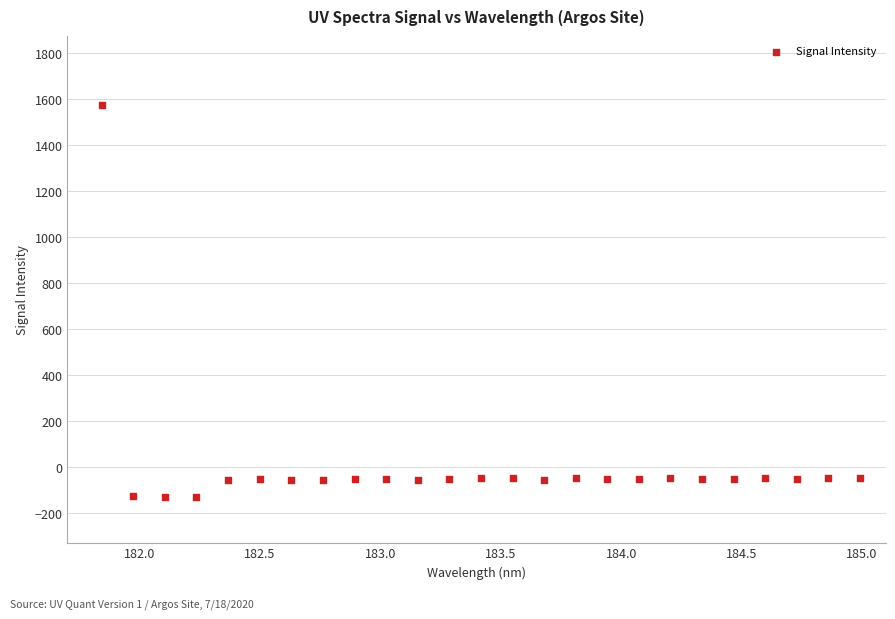

What is the range of X values (max minus min)?

3.1